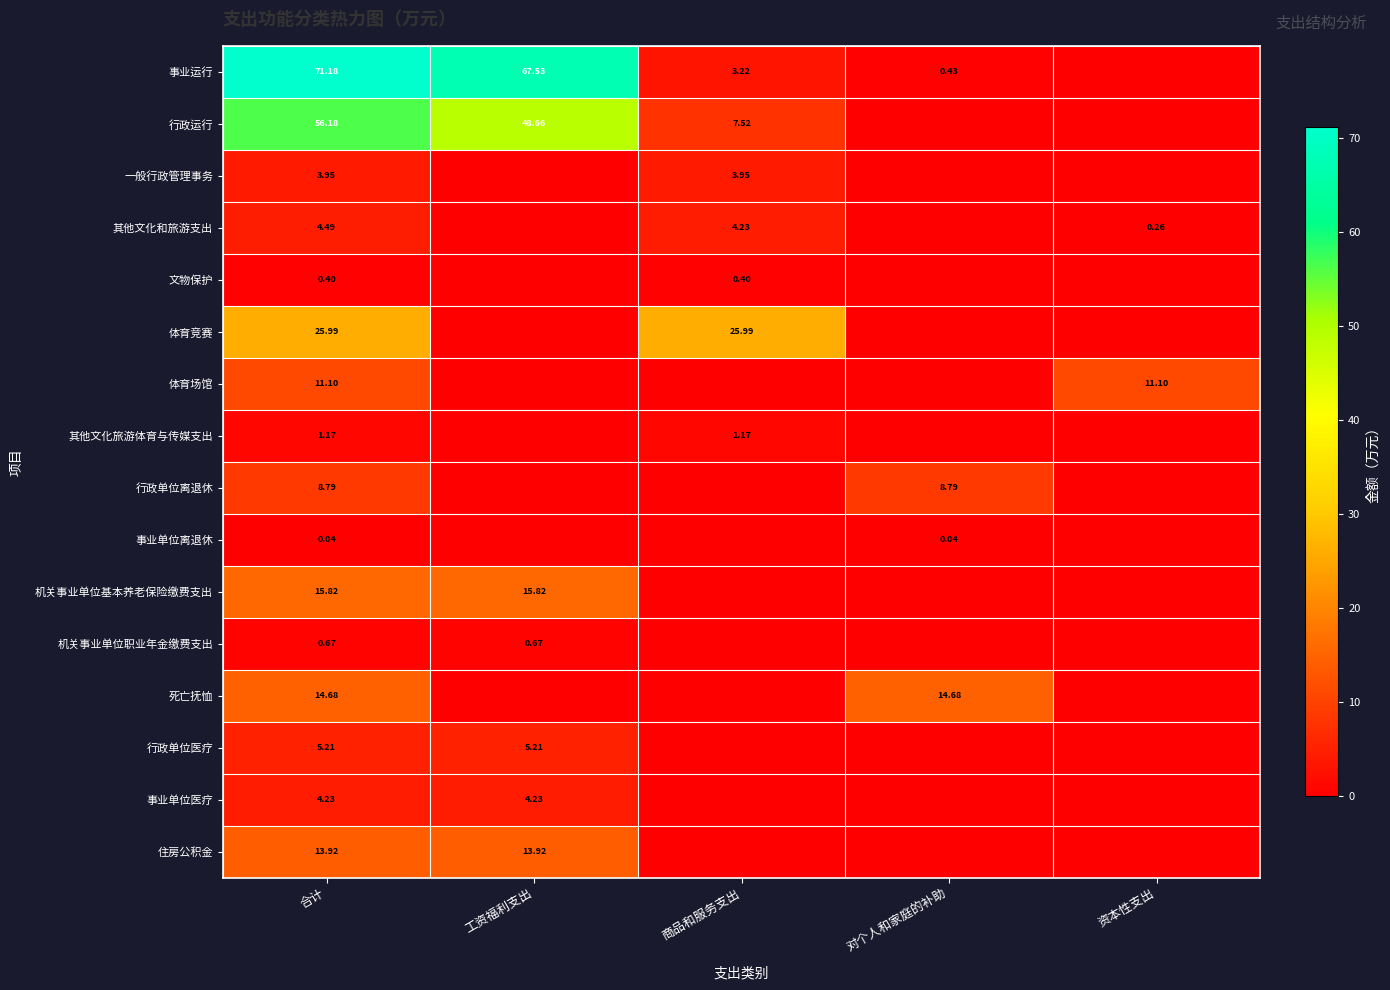

Rank the series by their maximum value, from highest to lowest.

事业运行, 行政运行, 体育竞赛, 机关事业单位基本养老保险缴费支出, 死亡抚恤, 住房公积金, 体育场馆, 行政单位离退休, 行政单位医疗, 其他文化和旅游支出, 事业单位医疗, 一般行政管理事务, 其他文化旅游体育与传媒支出, 机关事业单位职业年金缴费支出, 文物保护, 事业单位离退休